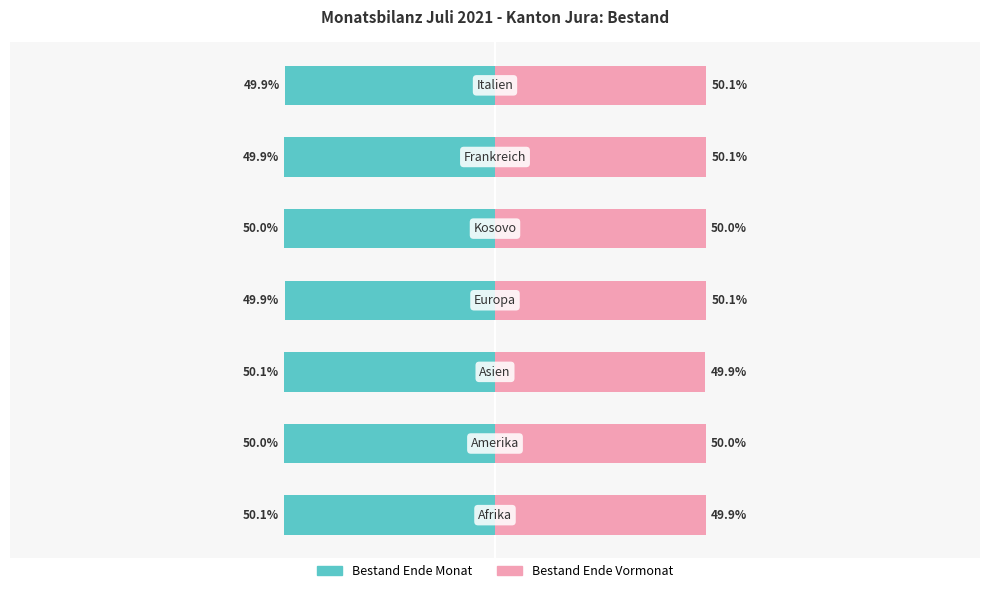

What is the difference between the maximum and minimum values in the Bestand Ende Vormonat series?

0.2